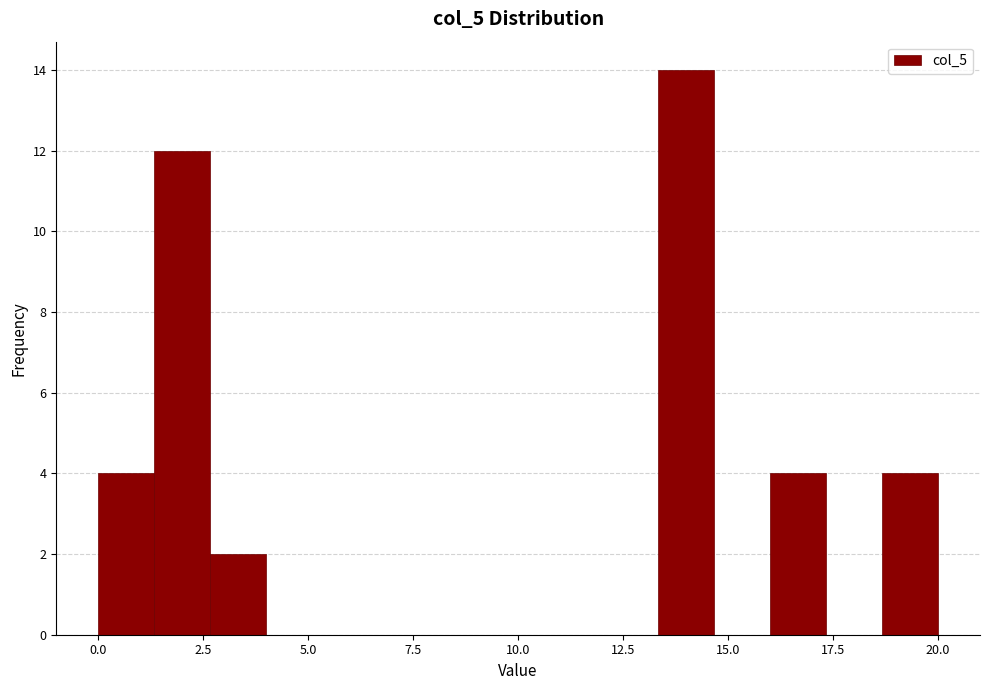

Around what value on the x-axis is the tallest bar? Give the approximate position of its centre, as read against the axis.

14.0